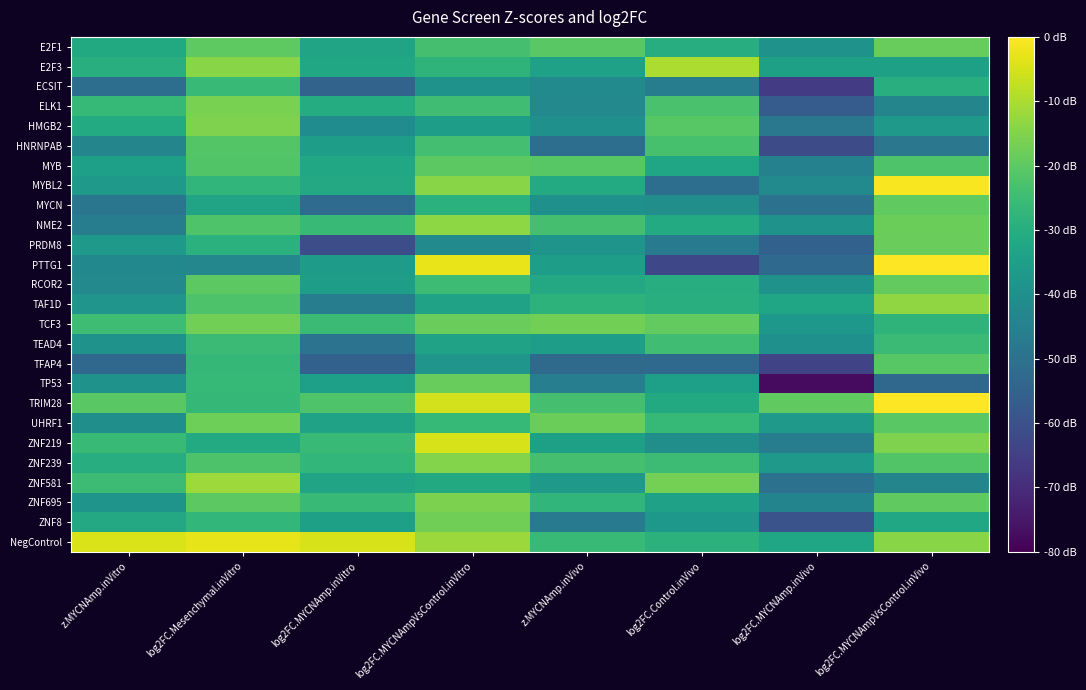

Which series has the largest range (max minus min)?

PTTG1